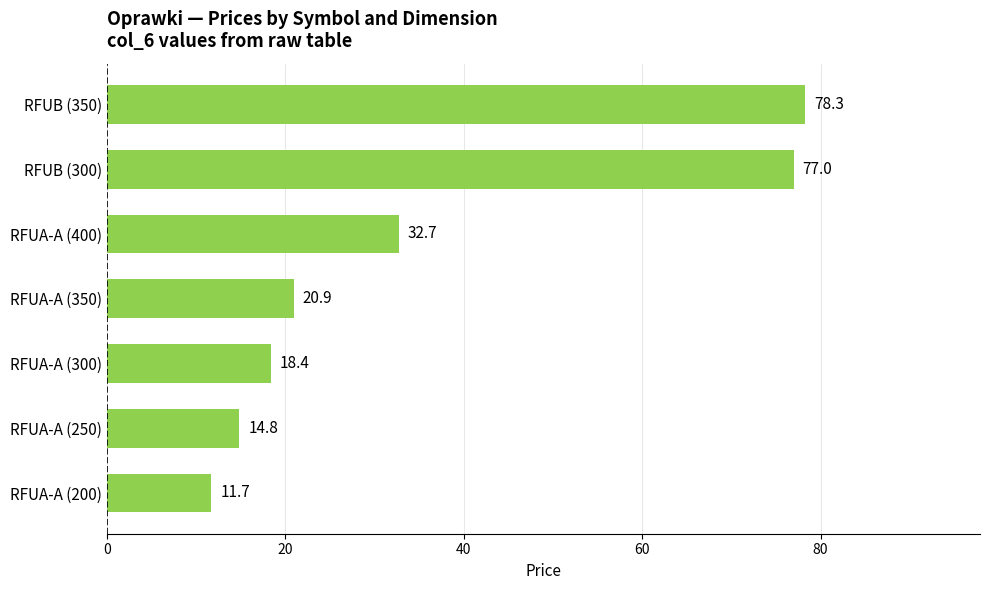

The chart shows a value of 45.5 at RFUB (300). True or false?

False